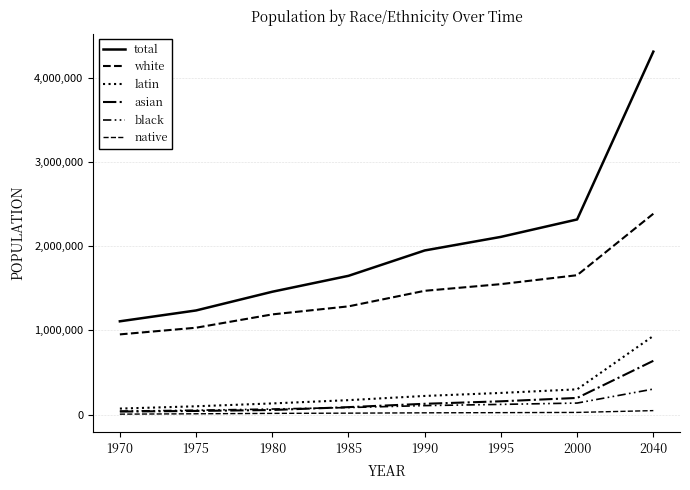

What is the value of the asian point at the 6th from the left?

158321